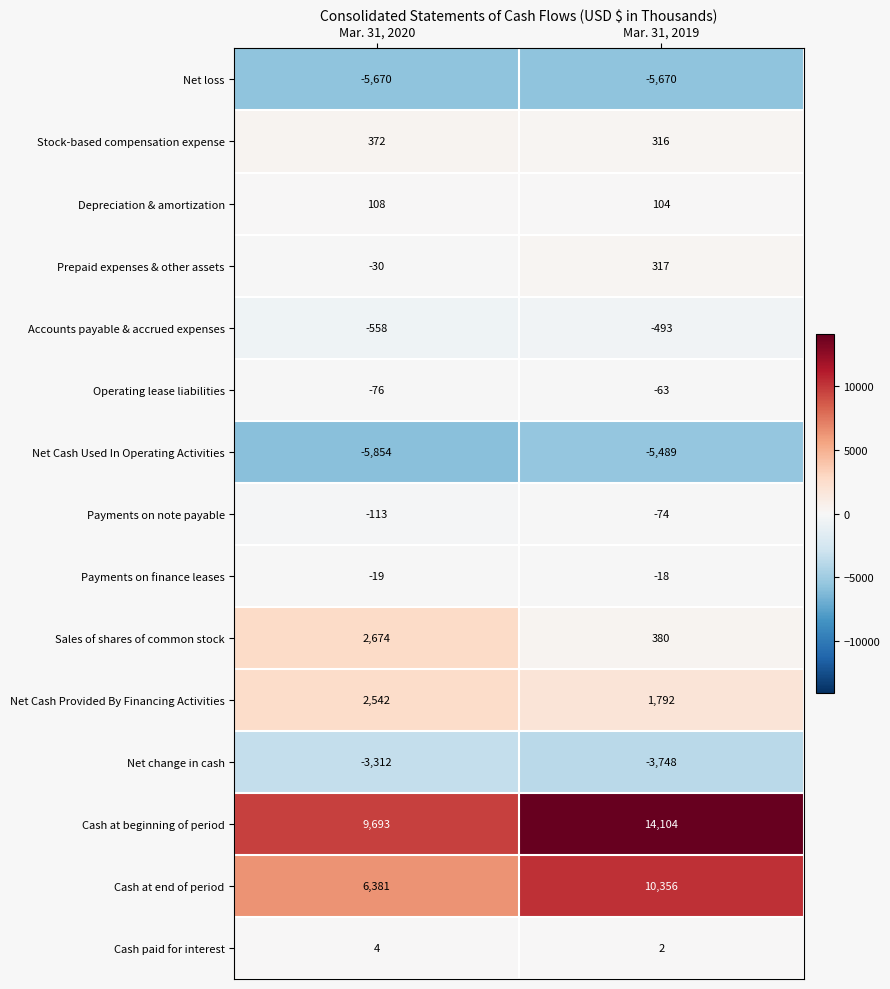

Between Mar. 31, 2020 and Mar. 31, 2019, which series saw the biggest shift?

Cash at beginning of period